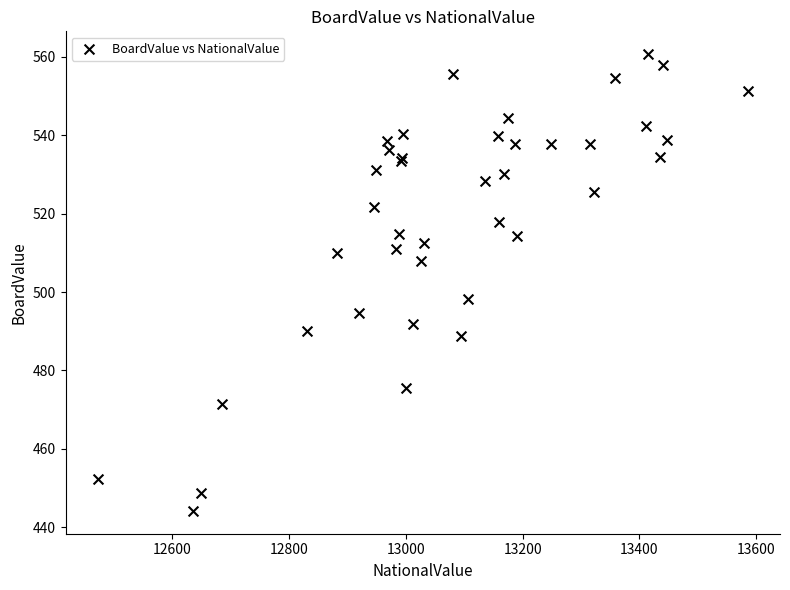

What Y value in the scatter plot is closest to 502?

498.2